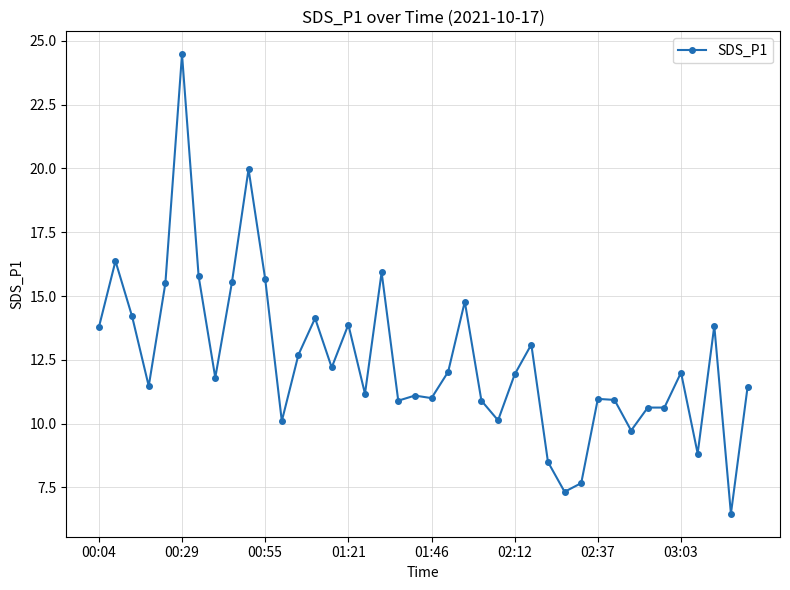

What is the value of the 25th point from the left?

10.1